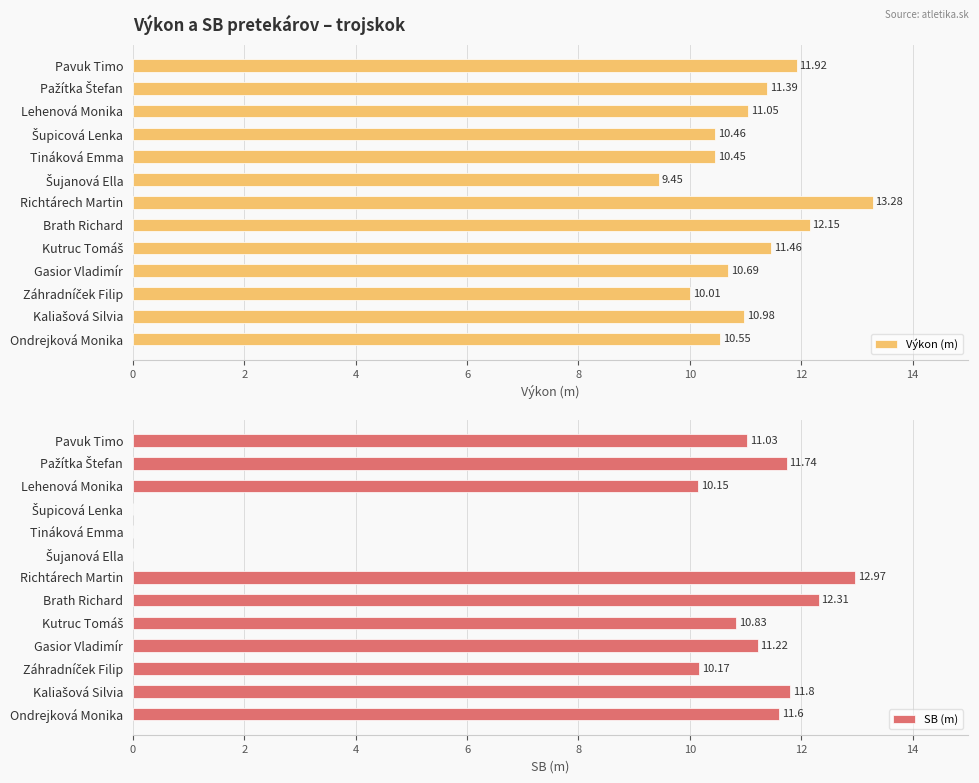

What is the sum of all SB (m) values?

113.8